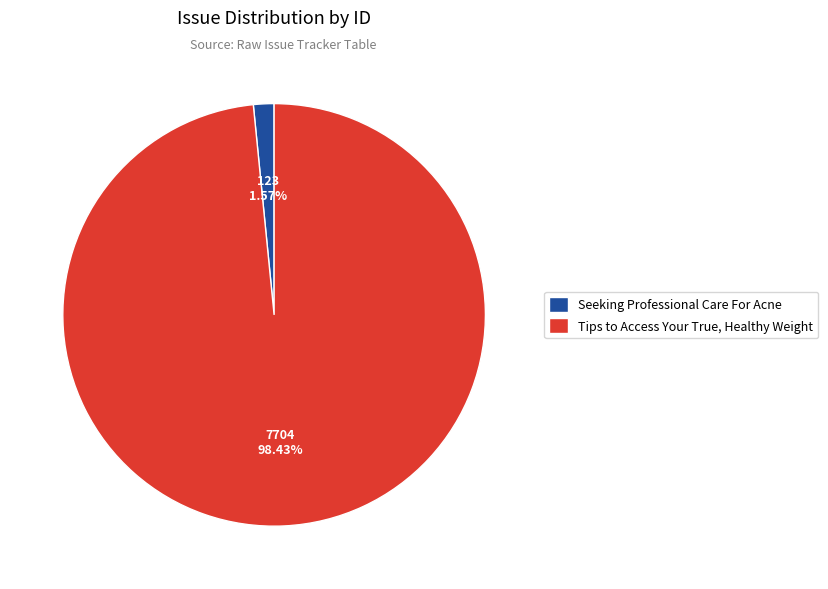

Is it true that Seeking Professional Care For Acne is 2% of the pie?

True